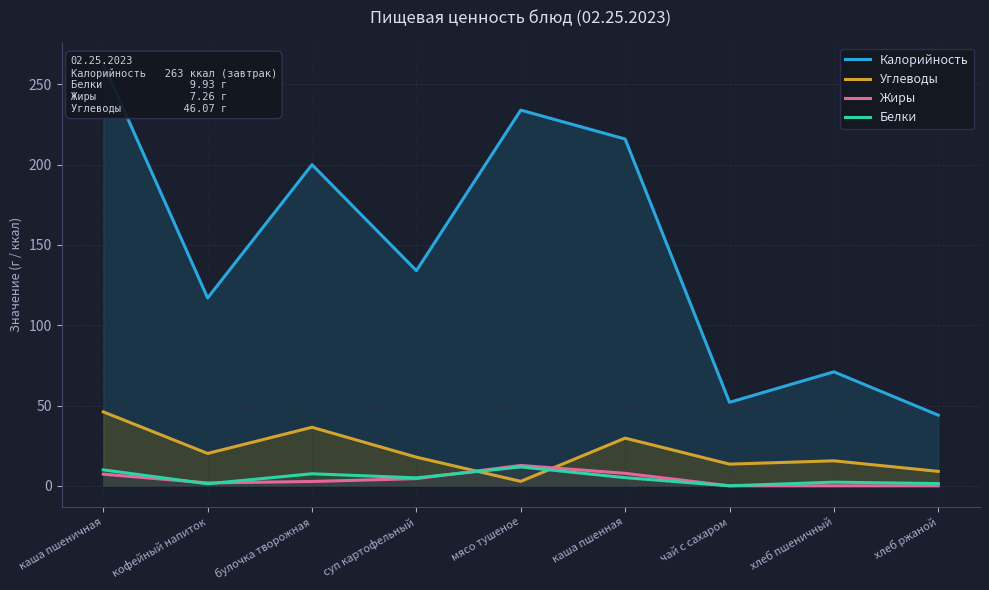

Does the chart display data point markers on the line(s)?

No